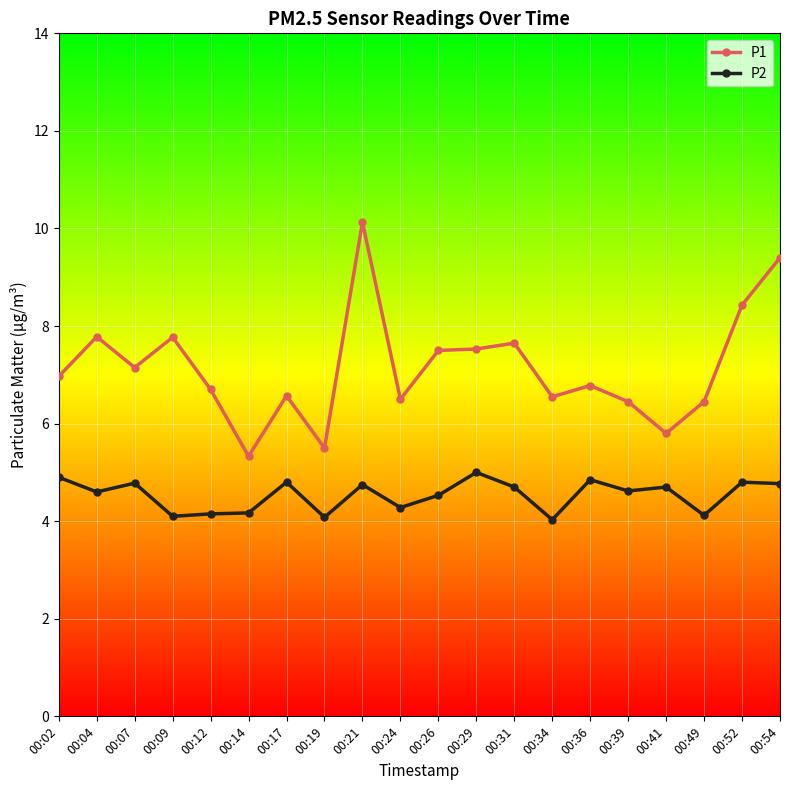

What is the value of the P1 point at the 20th from the left?

9.4